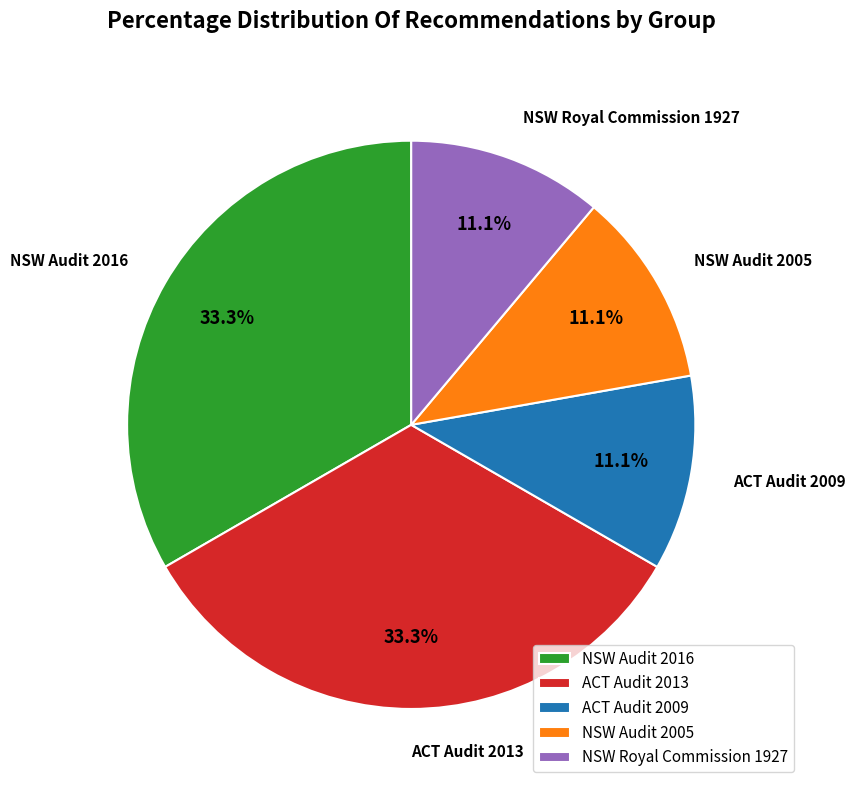

How many segments does this pie chart have?

5